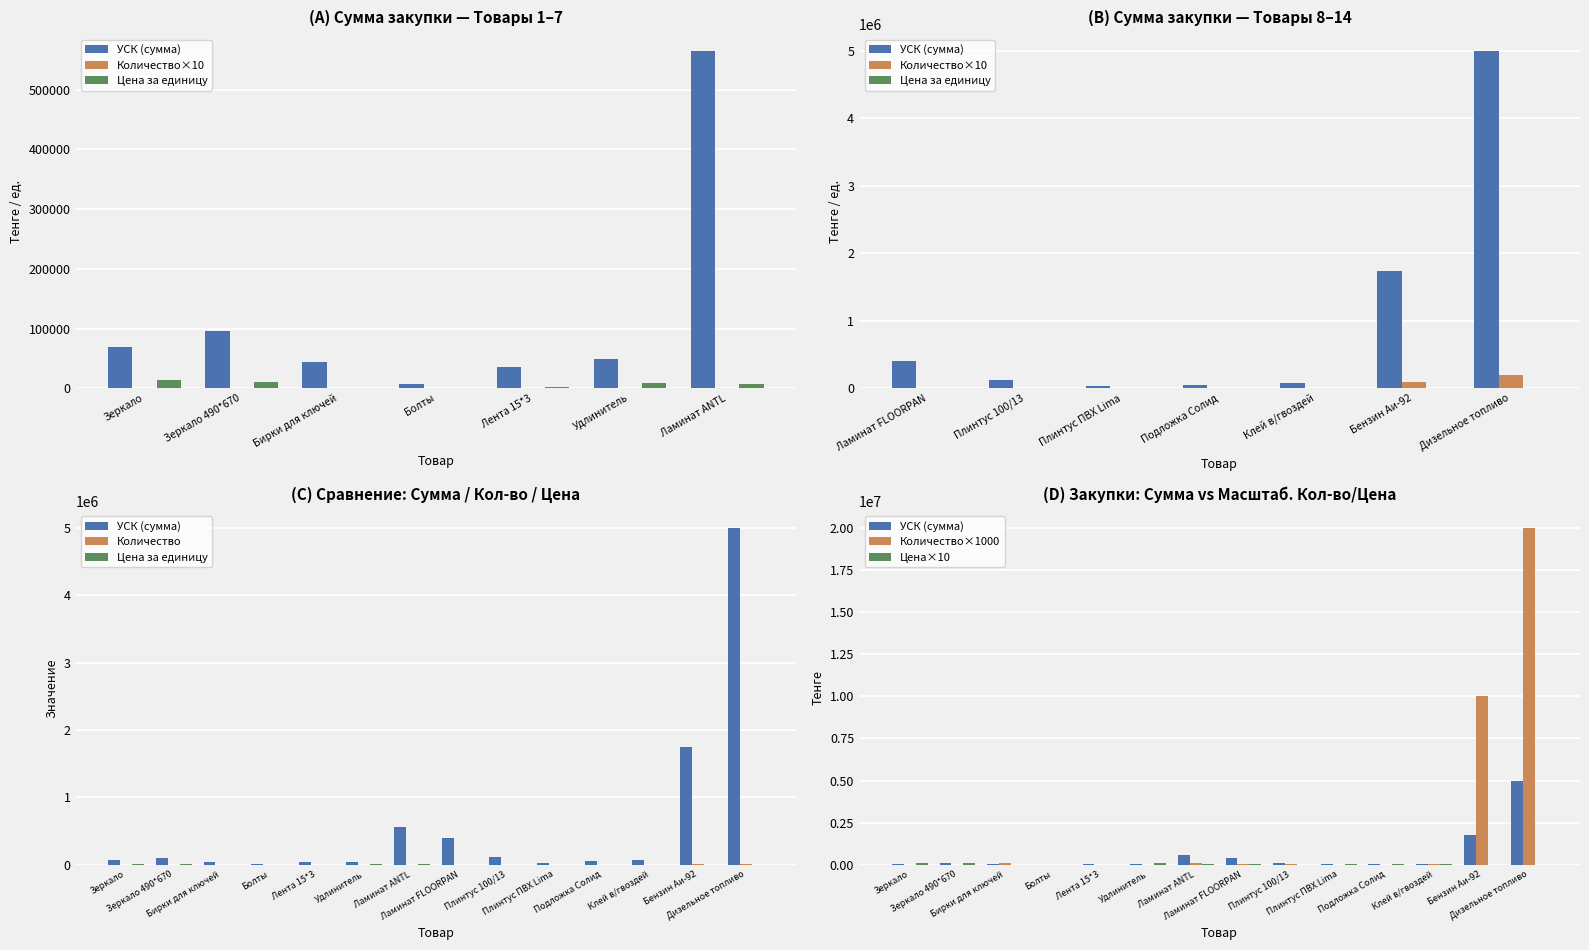

Which category has the highest value in the Количество series?

Дизельное топливо